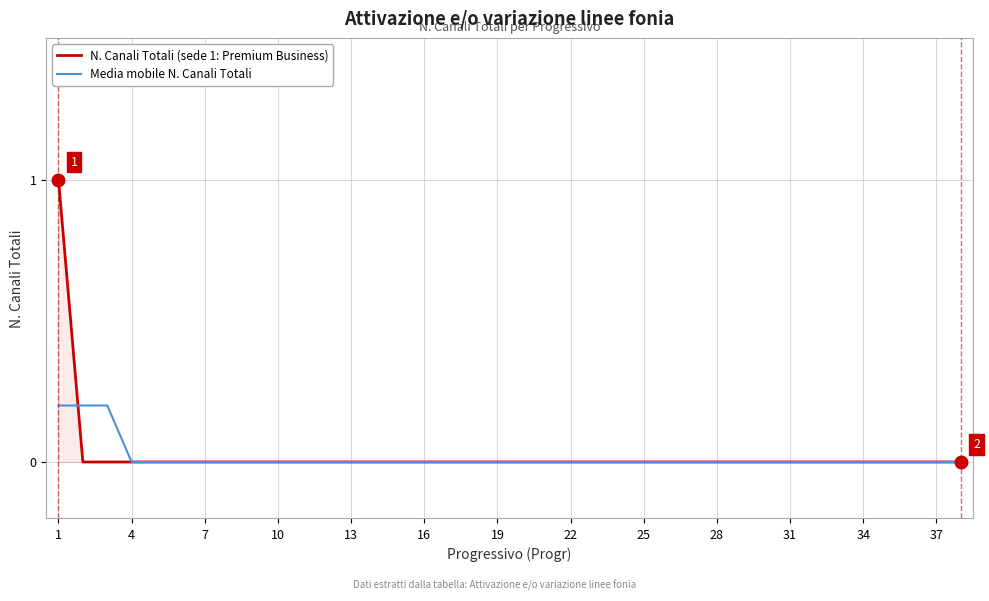

What is the maximum value for N. Canali Totali (sede 1: Premium Business)?

1.0